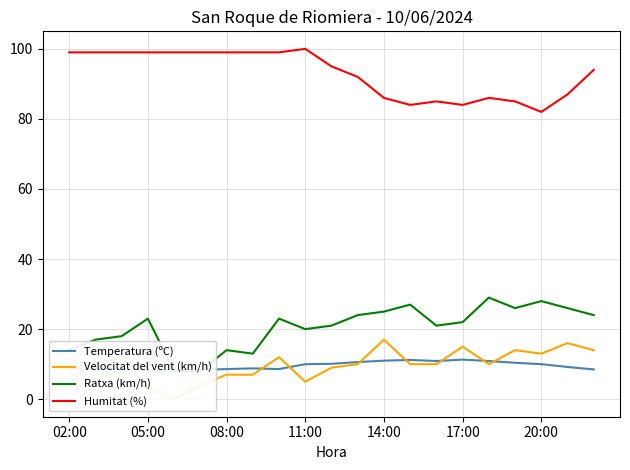

At which category is the sum across all series the highest?

8